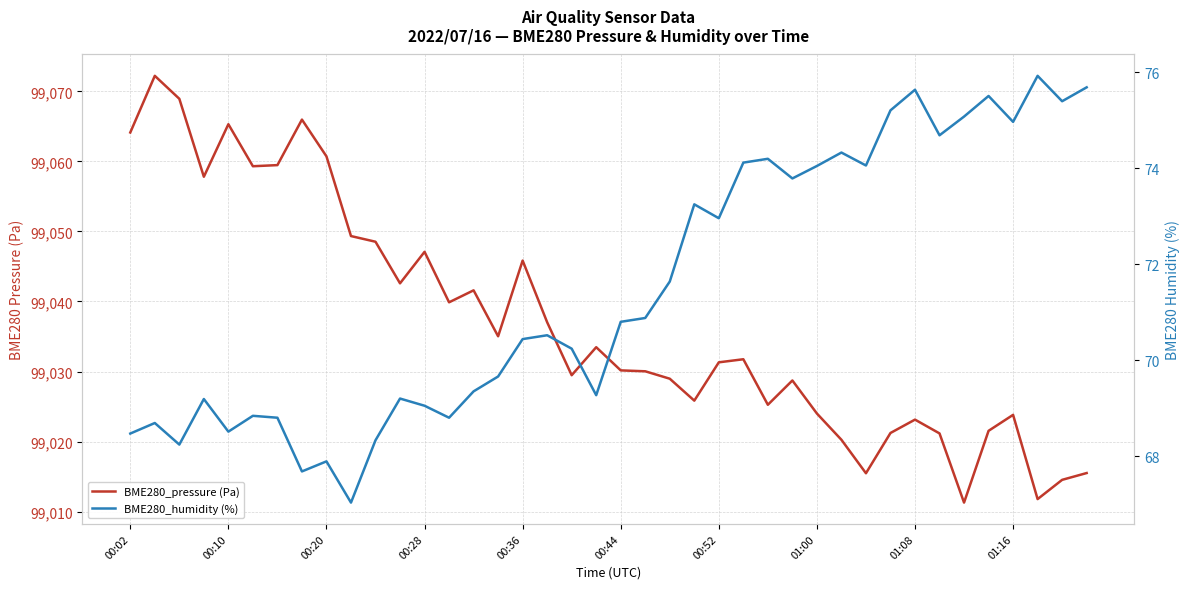

How many interior local peaks does the BME280_pressure (Pa) series have?

11